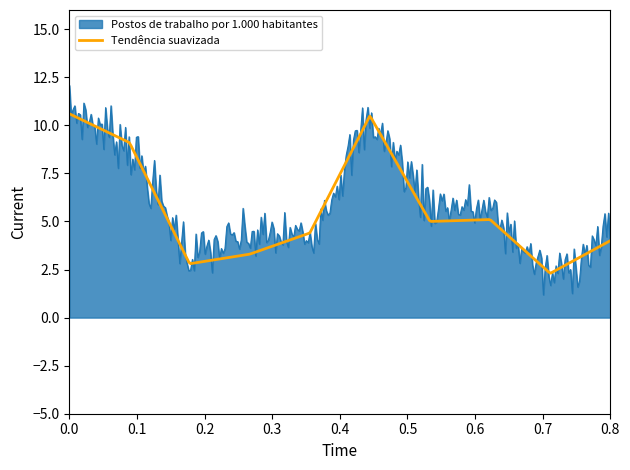

What is the lowest value of the Tendência suavizada series?

2.3